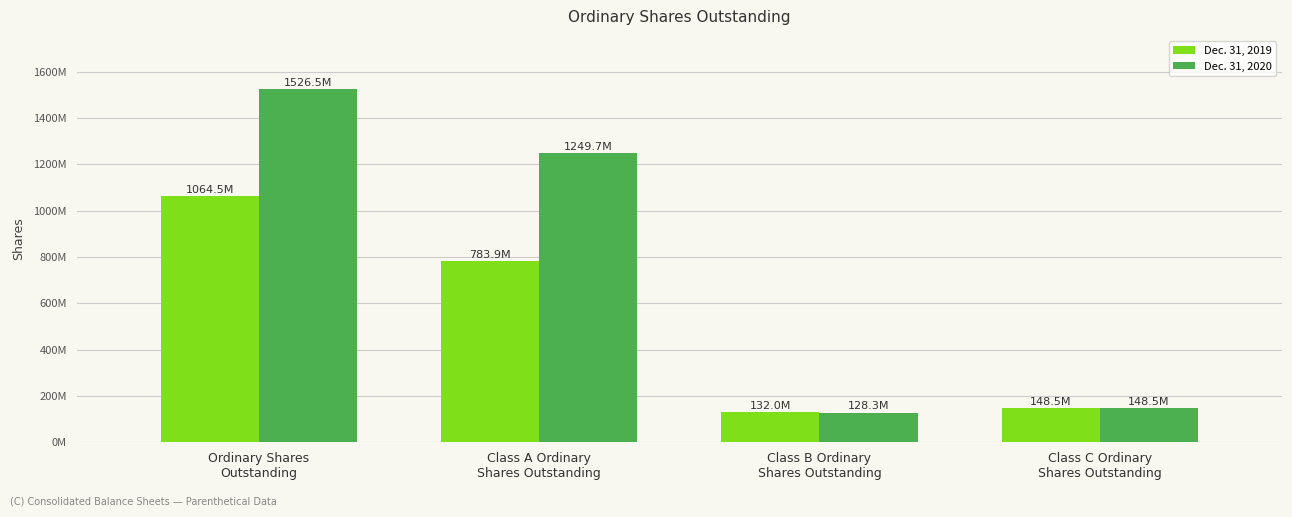

Are the bars grouped side by side (vs. stacked)?

Yes